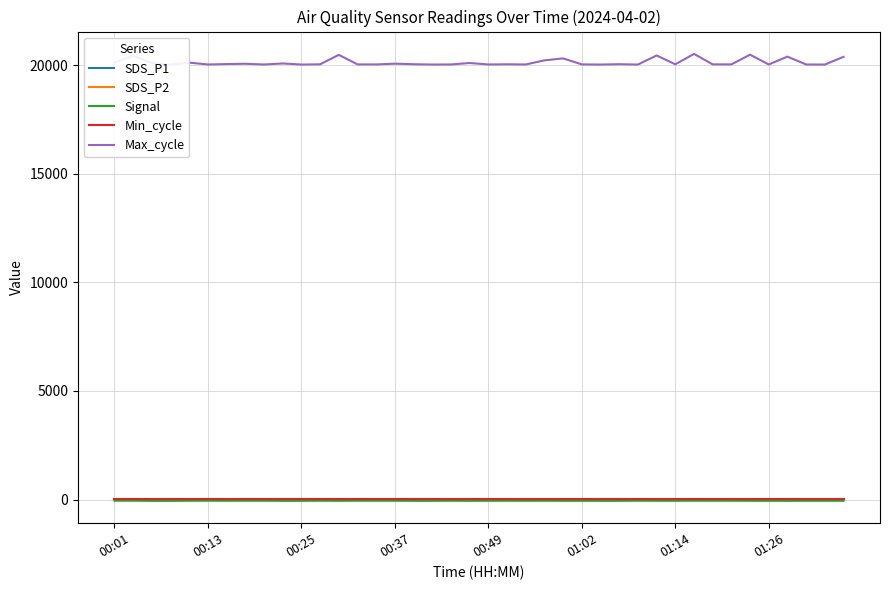

List the series in order of their peak value, lowest first.

Signal, SDS_P2, SDS_P1, Min_cycle, Max_cycle